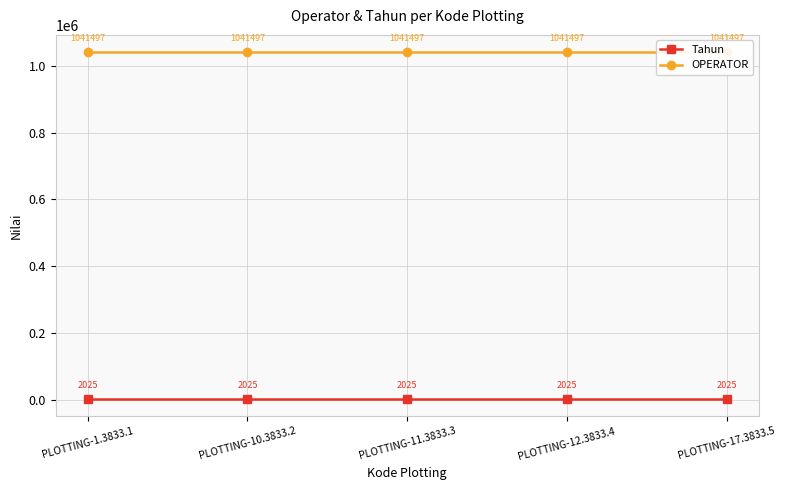

At which label is Tahun closest to 2025?

PLOTTING-1.3833.1